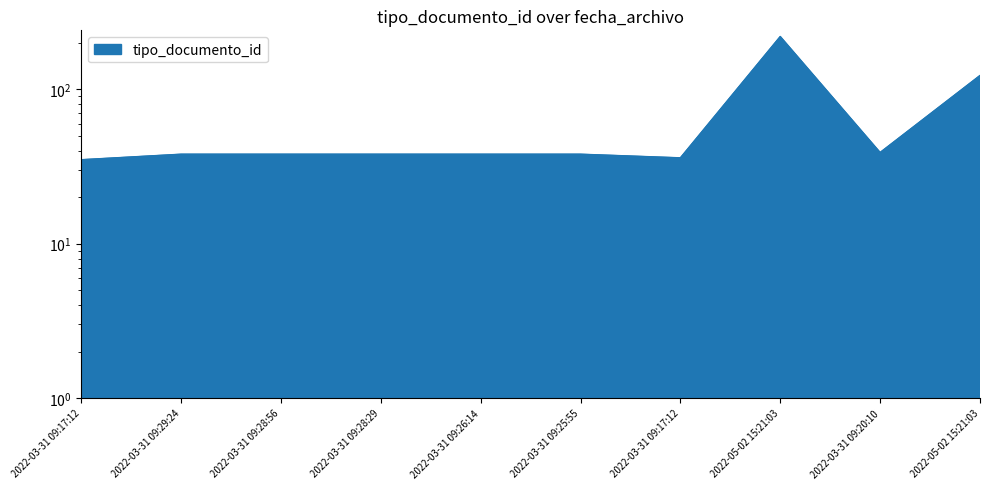

Is it true that the value at 2022-03-31 09:17:12 is 60?

False